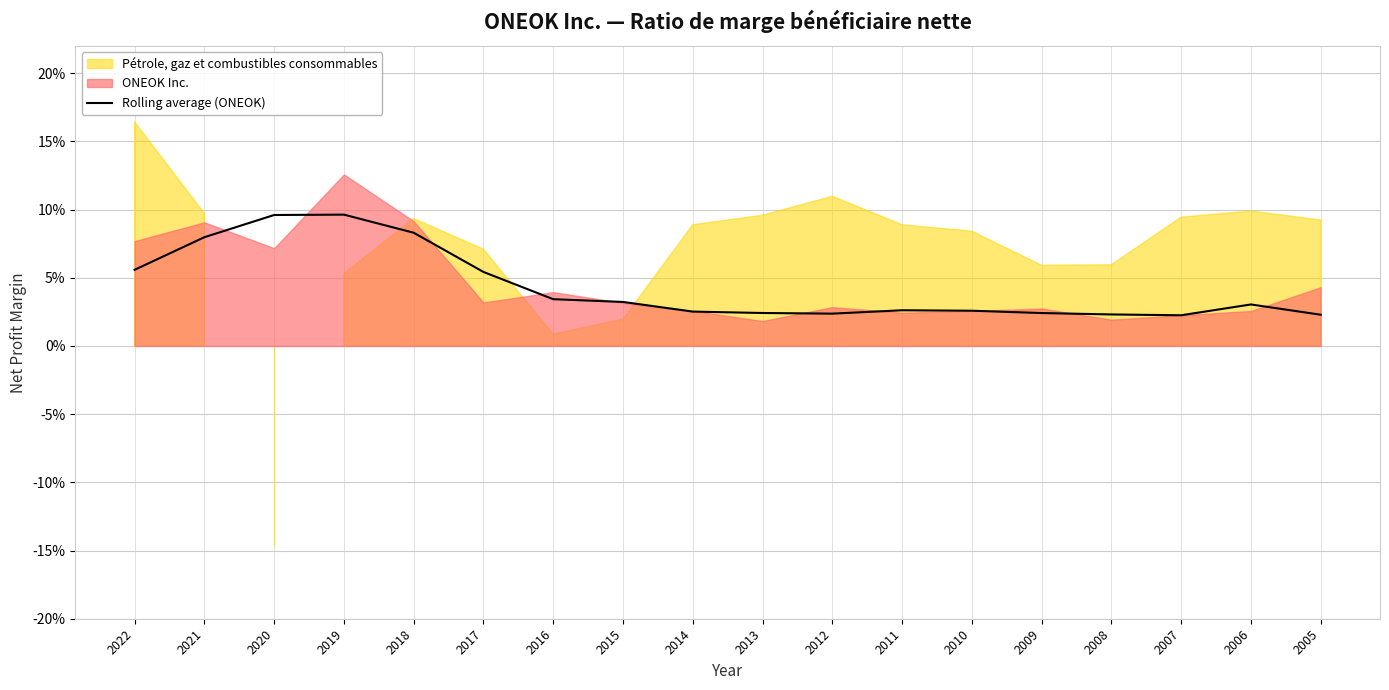

Reading left to right, what are all the values shown in this chart?

2005=0.0	2006=0.0	2007=0.0	2008=0.0	2009=0.0	2010=0.0	2011=0.0	2012=0.0	2013=0.0	2014=0.0	2015=0.0	2016=0.0	2017=0.1	2018=0.1	2019=0.1	2020=0.1	2021=0.1	2022=0.1